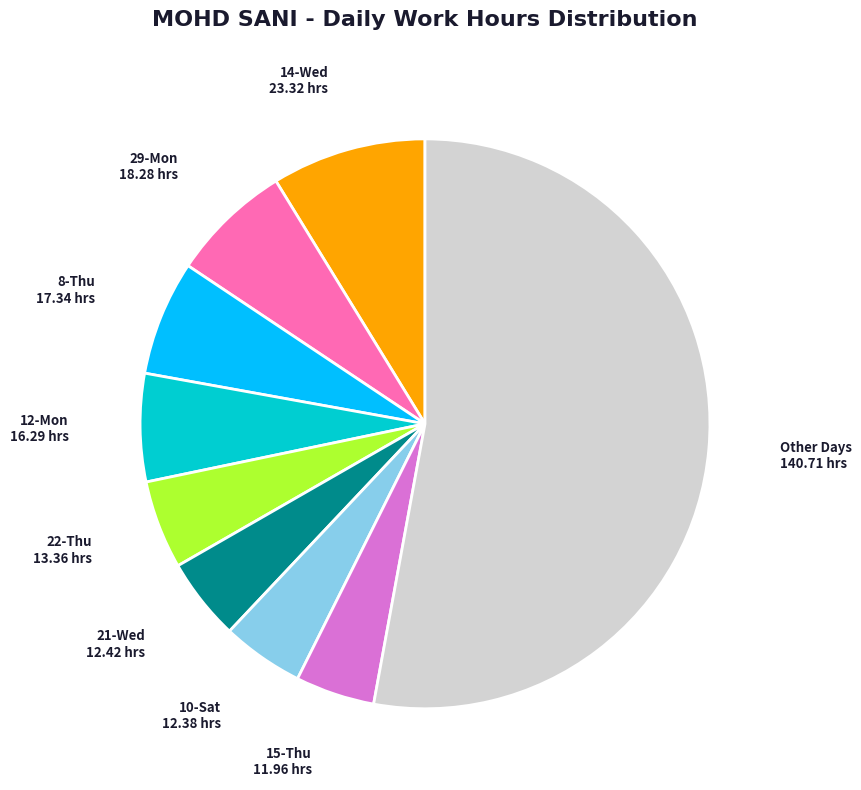

Is there any slice that represents more than half of the pie?

Yes